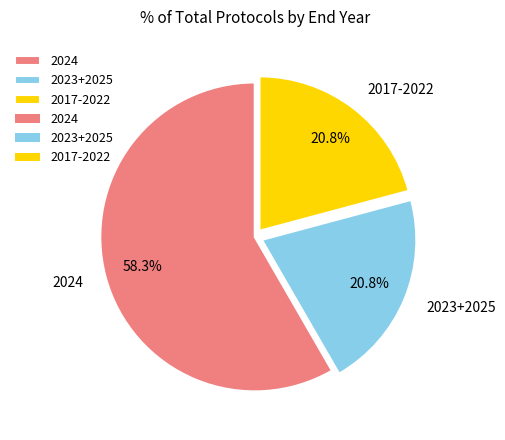

What is the largest slice in the pie chart?

2024